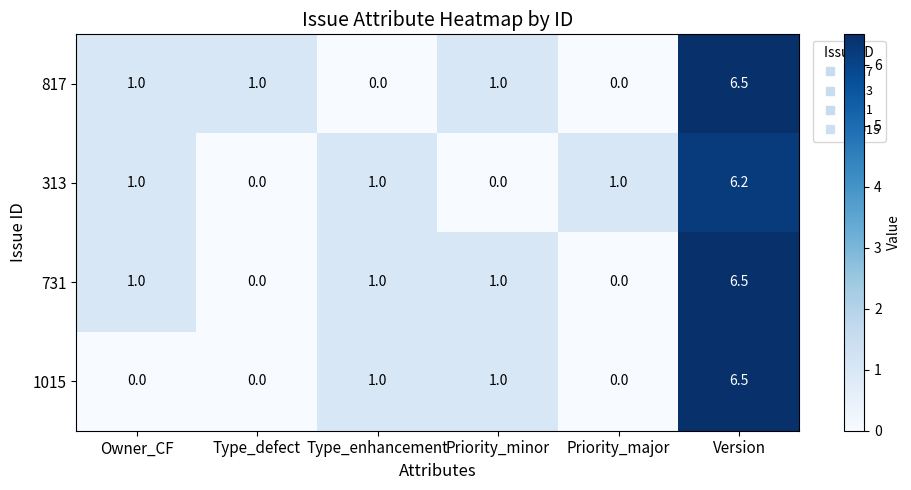

Is the value of 731 at Priority_minor greater than the value of 313 at Priority_minor?

Yes